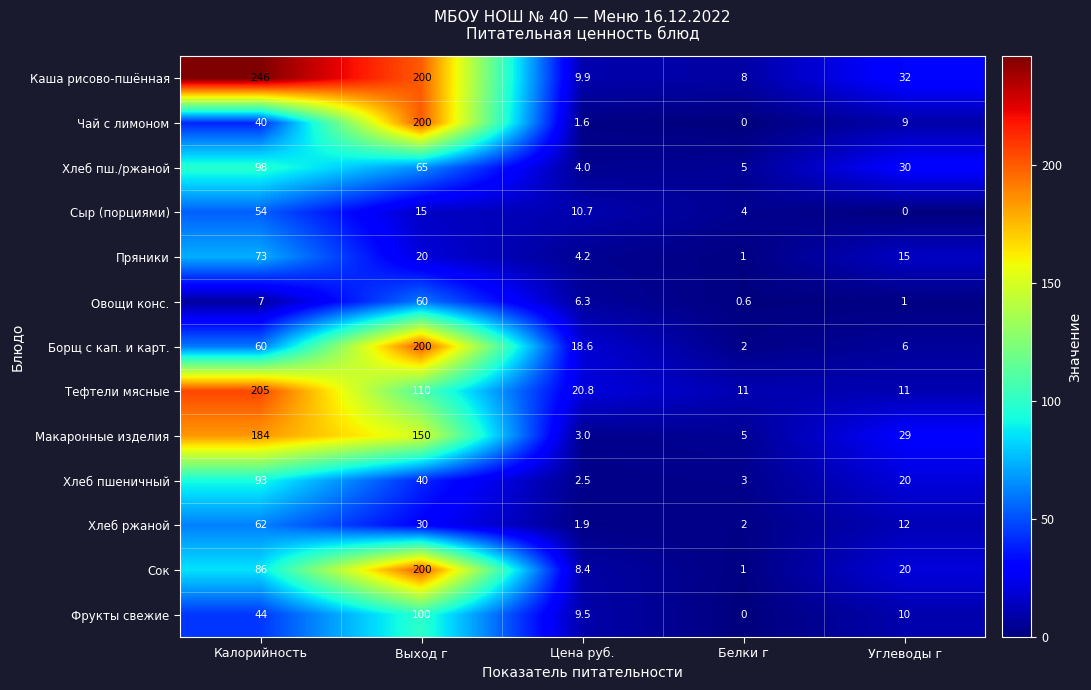

What is the average value of the Каша рисово-пшённая series?

99.2